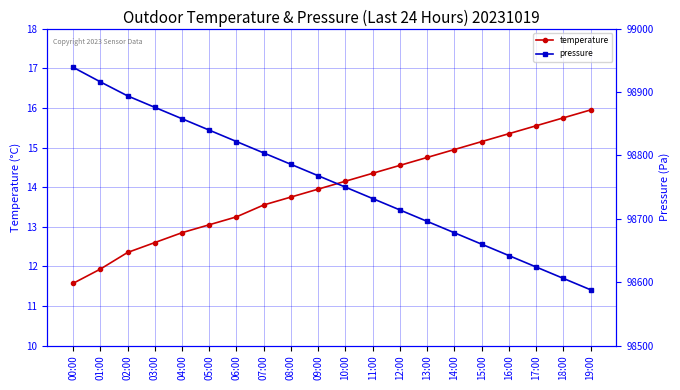

Reading left to right, transcribe all the data shown in this chart.

temperature: 11.6	11.9	12.3	12.6	12.8	13.1	13.2	13.6	13.8	13.9	14.2	14.3	14.6	14.8	14.9	15.2	15.3	15.6	15.8	15.9
pressure: 98939.2	98916.2	98894.1	98876.0	98858.0	98840.0	98822.0	98804.0	98786.0	98768.0	98750.0	98732.0	98714.0	98696.0	98678.0	98660.0	98642.0	98624.0	98606.0	98588.0